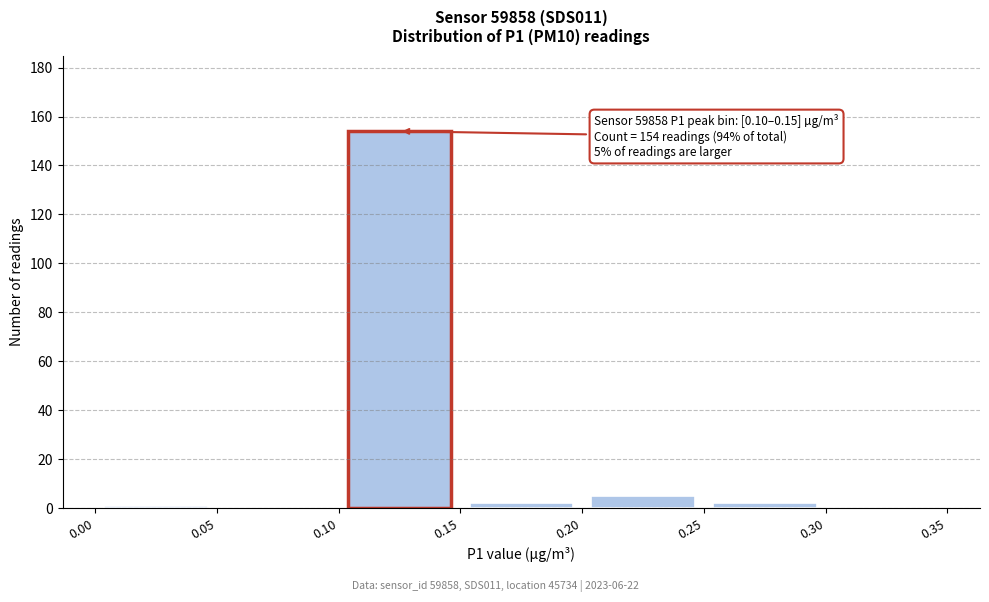

Over which range of the x-axis is the bar tallest?

0.10 to 0.15